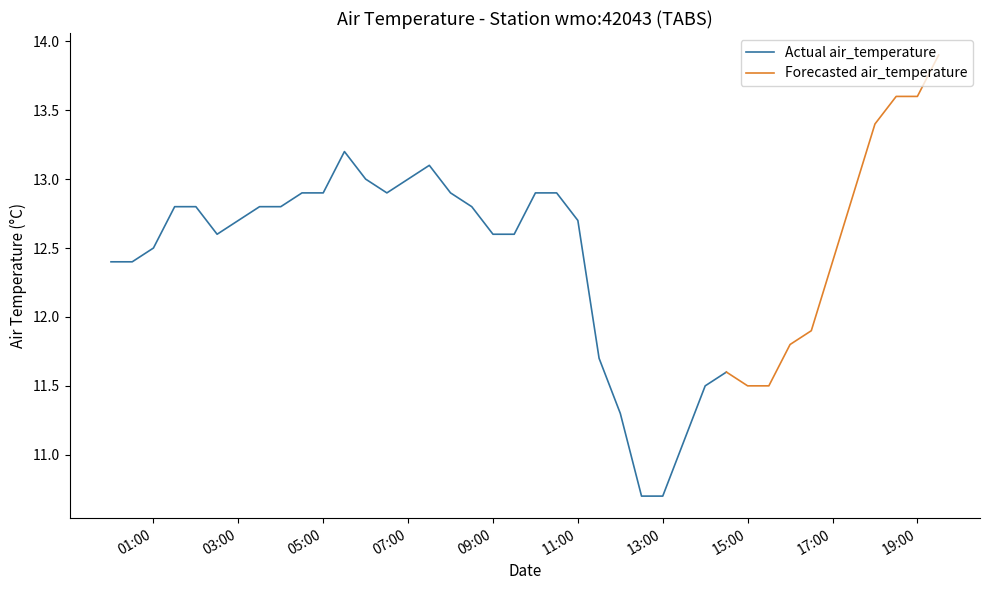

What is the ratio of the value at 2013-03-01T04:30:00Z to the value at 2013-03-01T13:30:00Z?

1.2